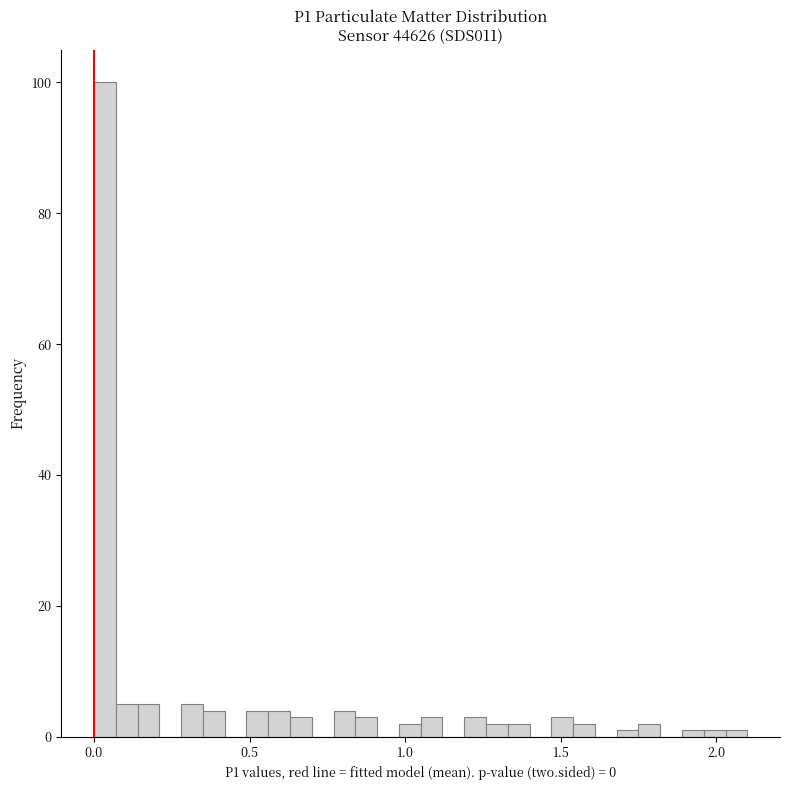

Around what value on the x-axis is the tallest bar? Give the approximate position of its centre, as read against the axis.

0.05